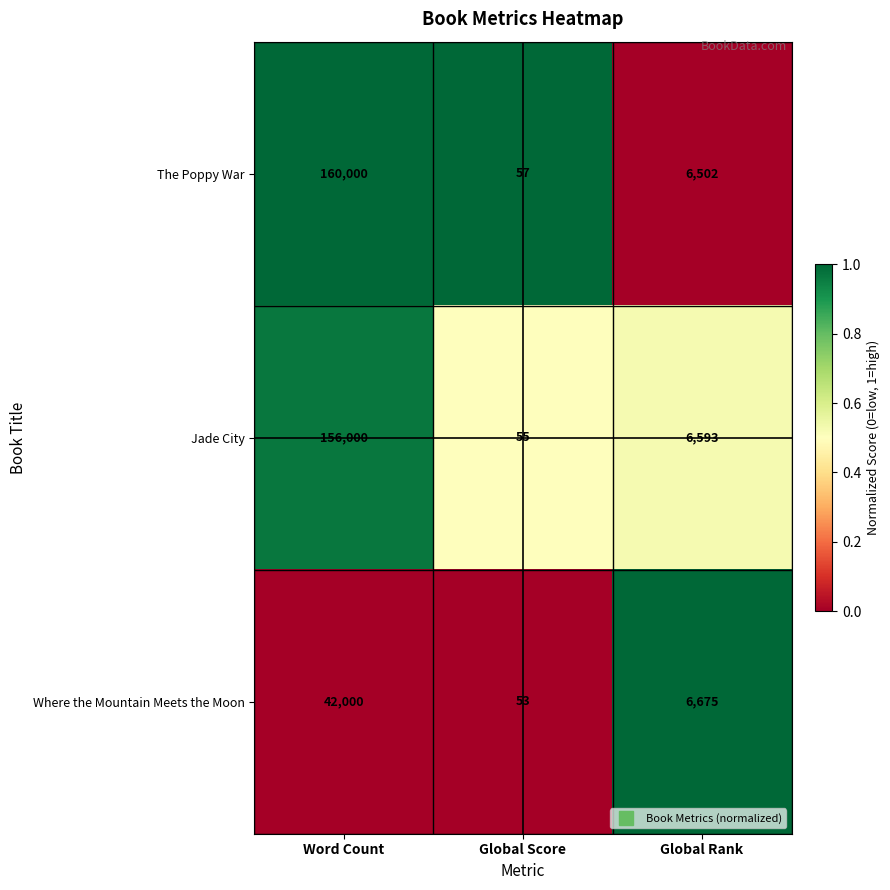

Reading left to right, what are all the values shown in this chart?

The Poppy War: Word Count=160000	Global Score=57	Global Rank=6502
Jade City: Word Count=156000	Global Score=55	Global Rank=6593
Where the Mountain Meets the Moon: Word Count=42000	Global Score=53	Global Rank=6675